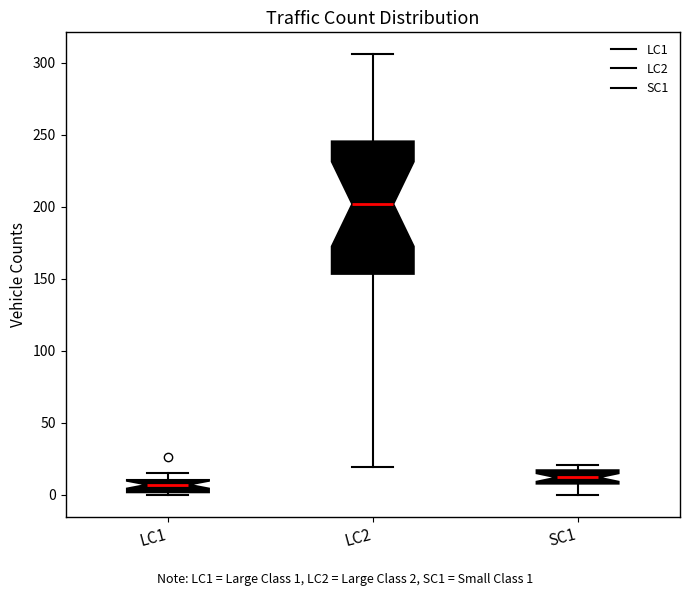

Reading left to right, transcribe this box plot: for each box, give where its median line is, the range the box spans, and where its two whiskers end, as read against the y-axis. The values are not printed on the chart, so give them approximately, as read against the axis.

LC1: median 5, box 0 to 10, whiskers 0 (just below the box's lower edge) to 15
LC2: median 200, box 155 to 245, whiskers 20 to 305
SC1: median 10 (inside the box), box 10 to 15, whiskers 0 to 20